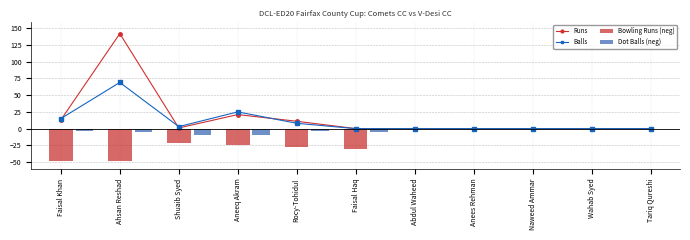

Is the value of Runs at Abdul Waheed greater than the value of Balls at Rocy-Tohidul?

No